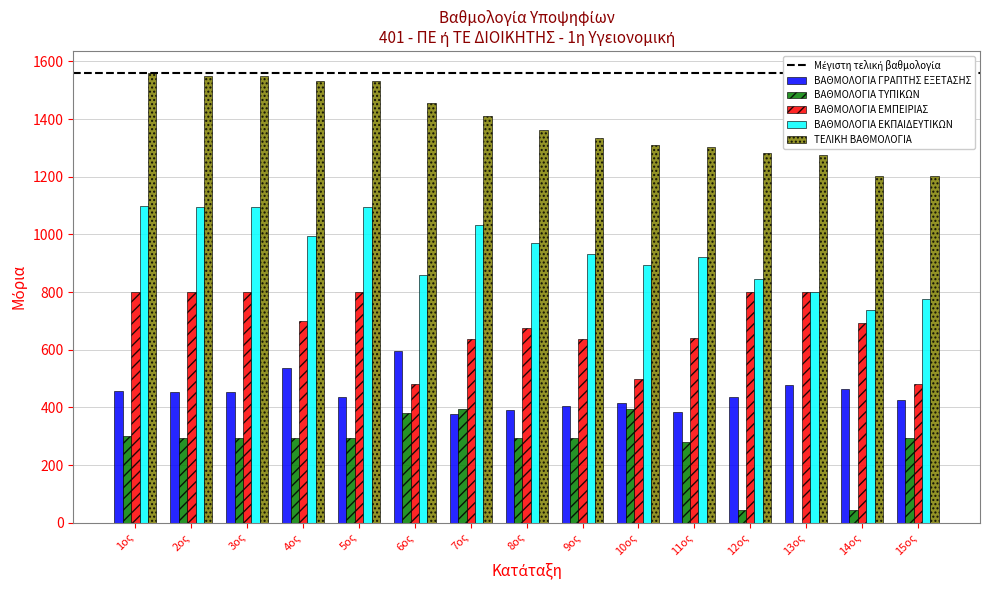

Which series has the largest total across all categories?

ΤΕΛΙΚΗ ΒΑΘΜΟΛΟΓΙΑ